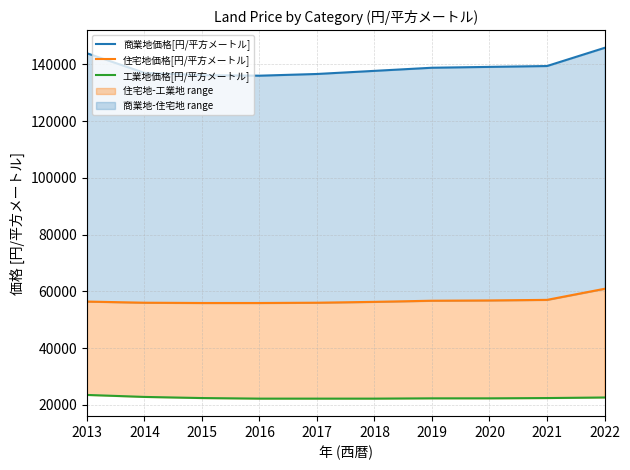

Reading left to right, extract all data points from this chart.

商業地価格[円/平方メートル]: 143900	137000	136200	136000	136600	137700	138800	139100	139400	145800
住宅地価格[円/平方メートル]: 56400	56000	55900	55900	56000	56300	56700	56800	57000	60900
工業地価格[円/平方メートル]: 23500	22800	22400	22200	22200	22200	22300	22300	22400	22600